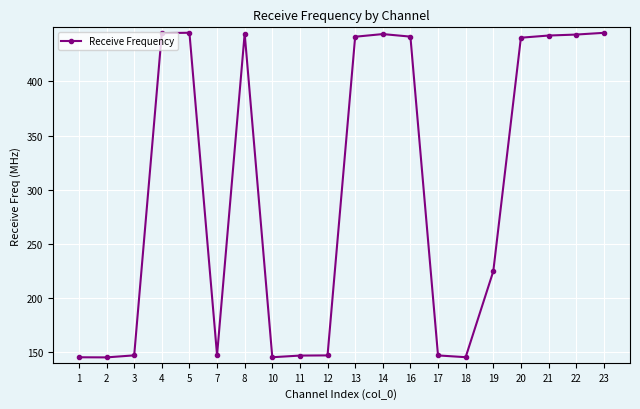

How many data points does each series have?

20